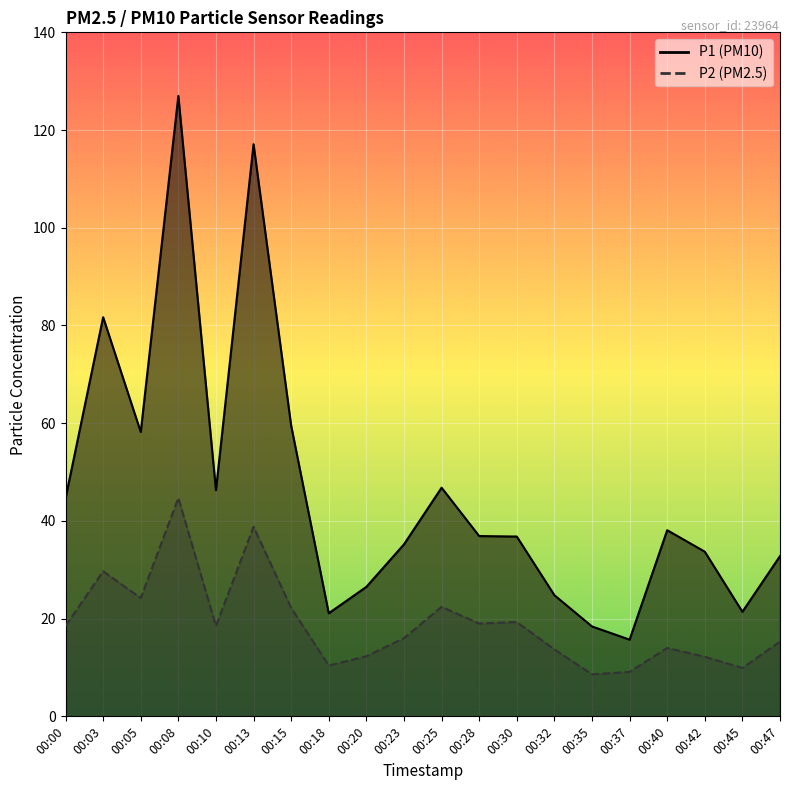

At how many categories does at least one series exceed 12?

20